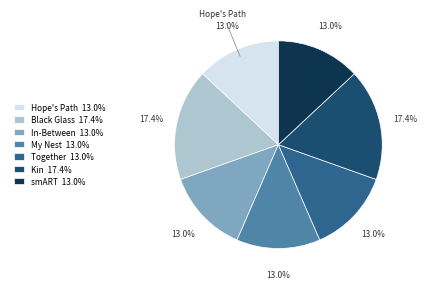

How much of the chart is everything except My Nest 13.0%?

87.0%